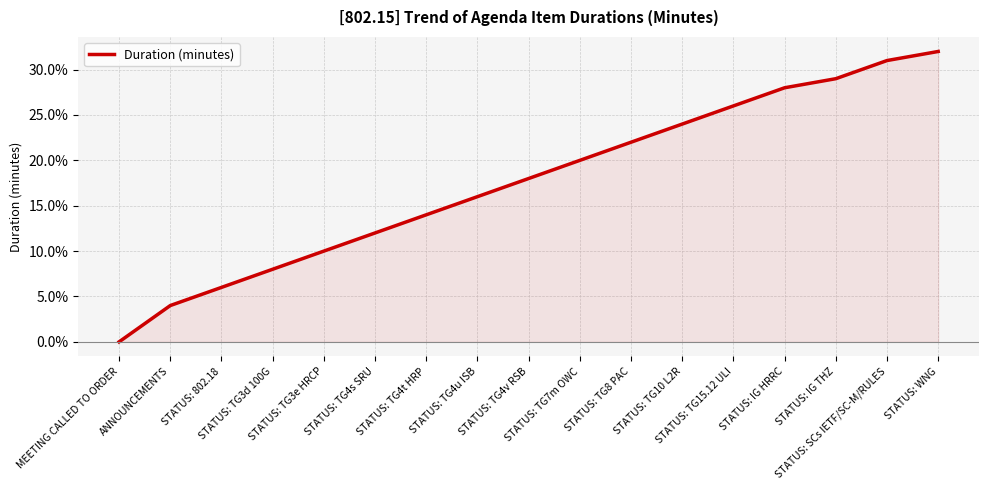

What is the difference between the second highest and minimum values?

31.0